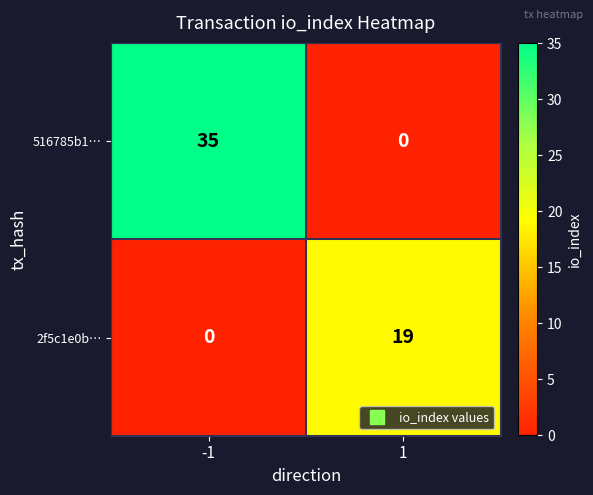

Reading left to right, extract all data points from this chart.

516785b1…: -1=35	1=0
2f5c1e0b…: -1=0	1=19